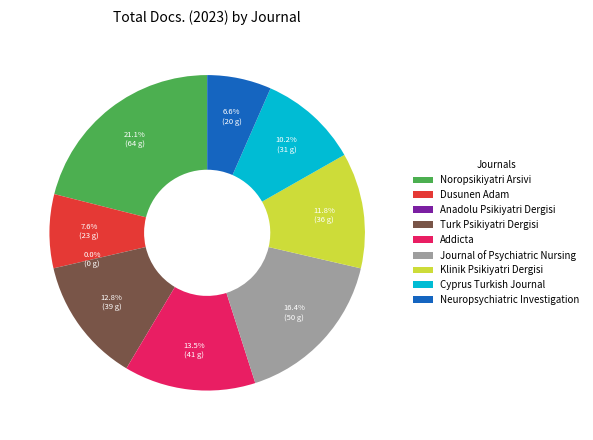

Which category has the smallest portion of the pie?

Anadolu Psikiyatri Dergisi